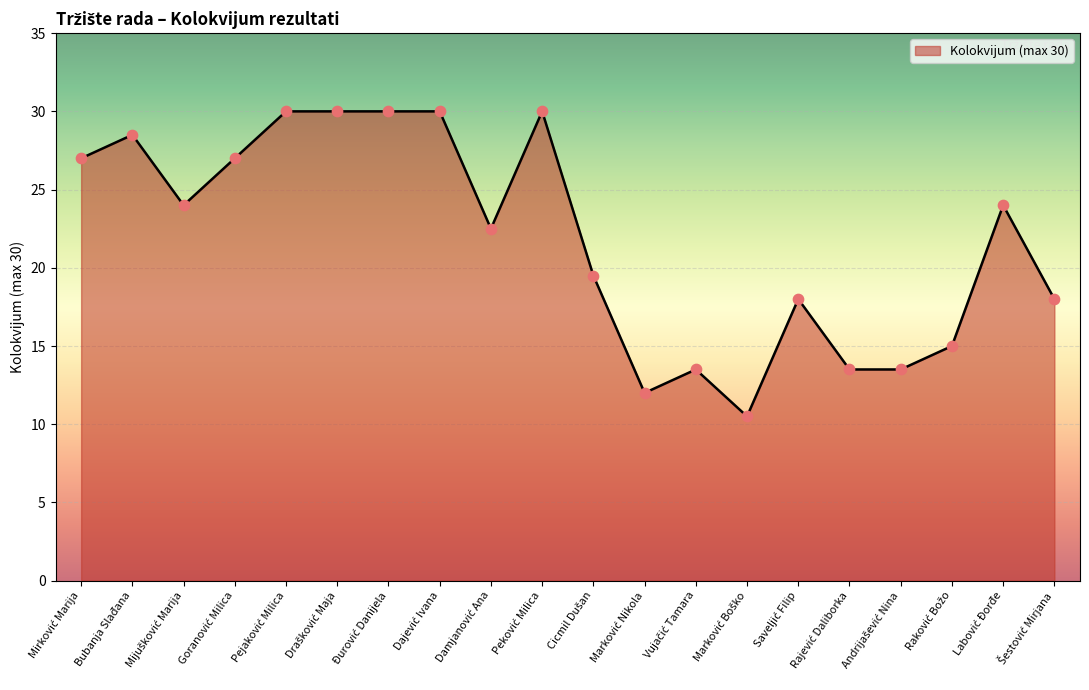

What is the smallest value displayed?

10.5